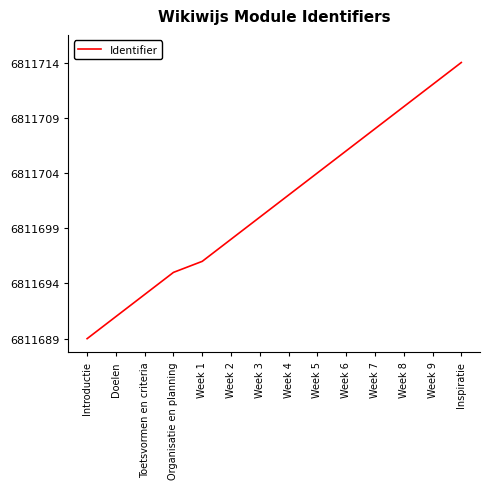

Reading right to left, extract all data points from this chart.

6811714	6811712	6811710	6811708	6811706	6811704	6811702	6811700	6811698	6811696	6811695	6811693	6811691	6811689